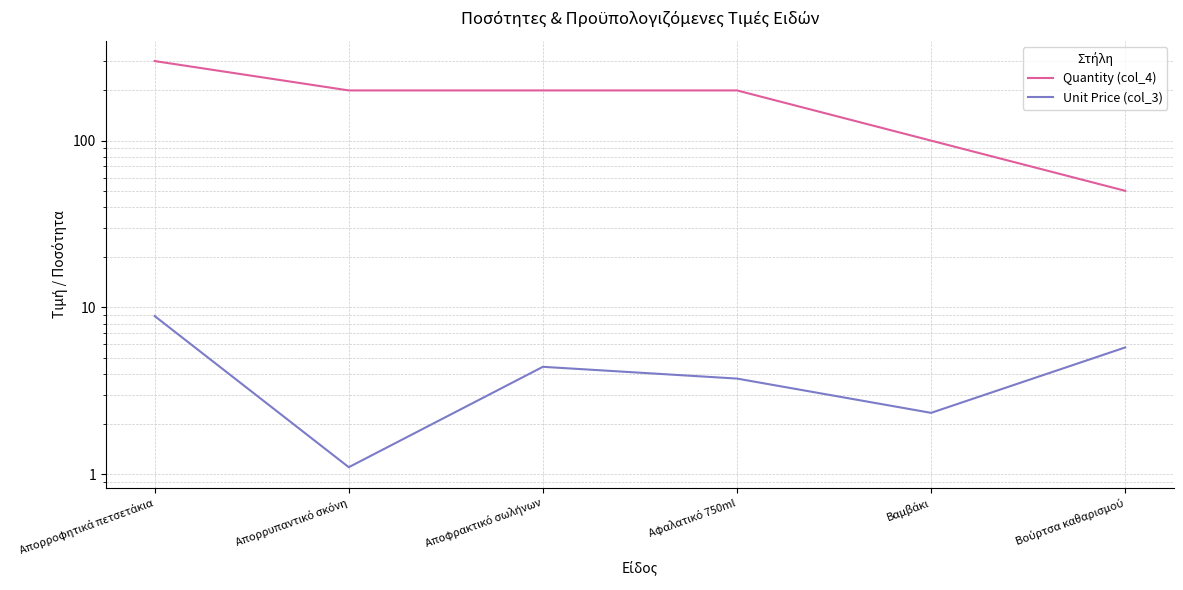

How many data points in Unit Price (col_3) are less than 4?

3